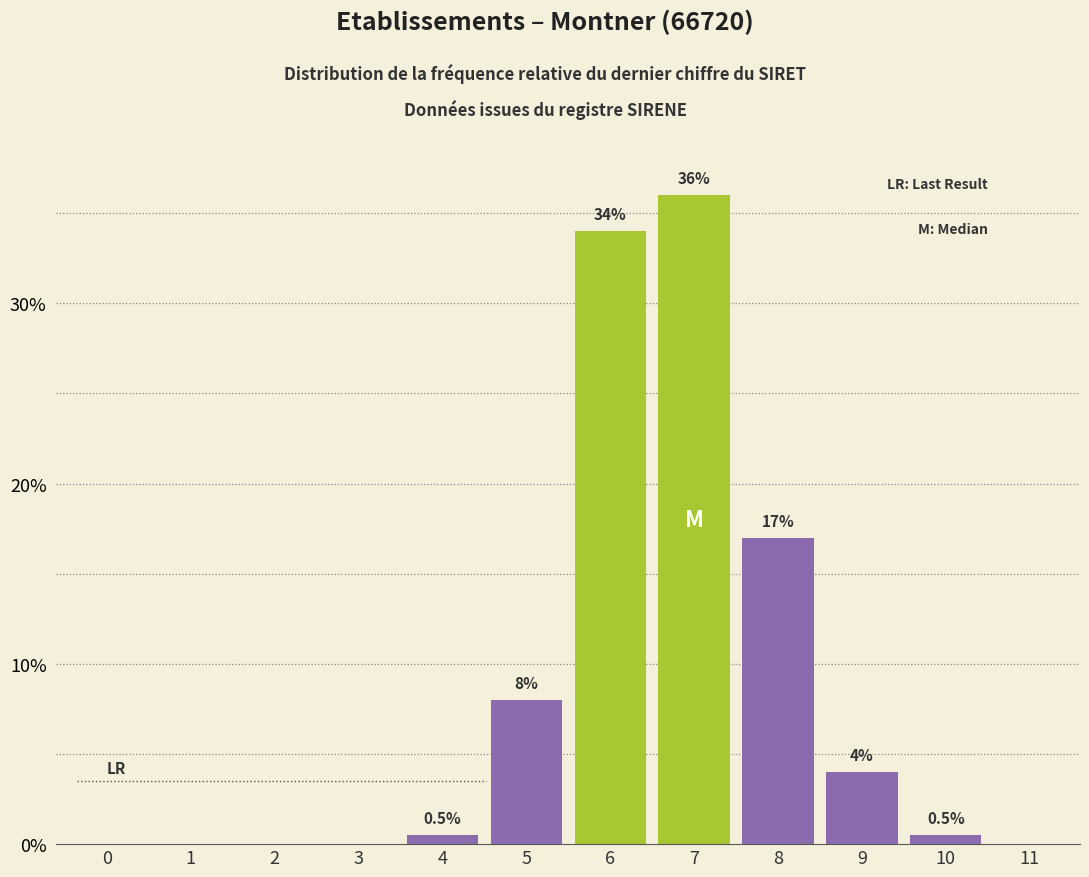

Reading left to right, extract all data points from this chart.

0=0.0	1=0.0	2=0.0	3=0.0	4=0.5	5=8.0	6=34.0	7=36.0	8=17.0	9=4.0	10=0.5	11=0.0